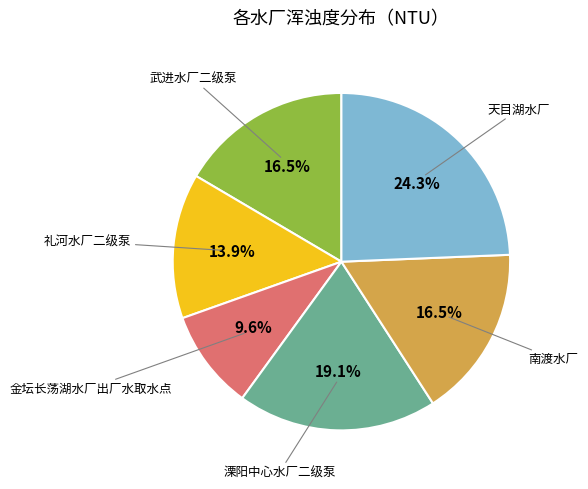

Is there a majority slice in this chart?

No